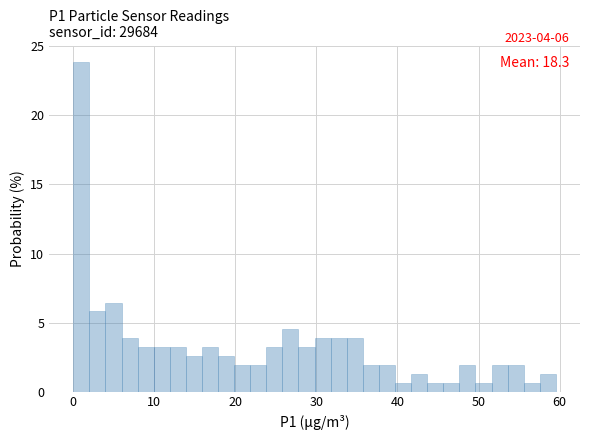

Read against the x-axis, roughly where is the centre of the tallest bar?

1